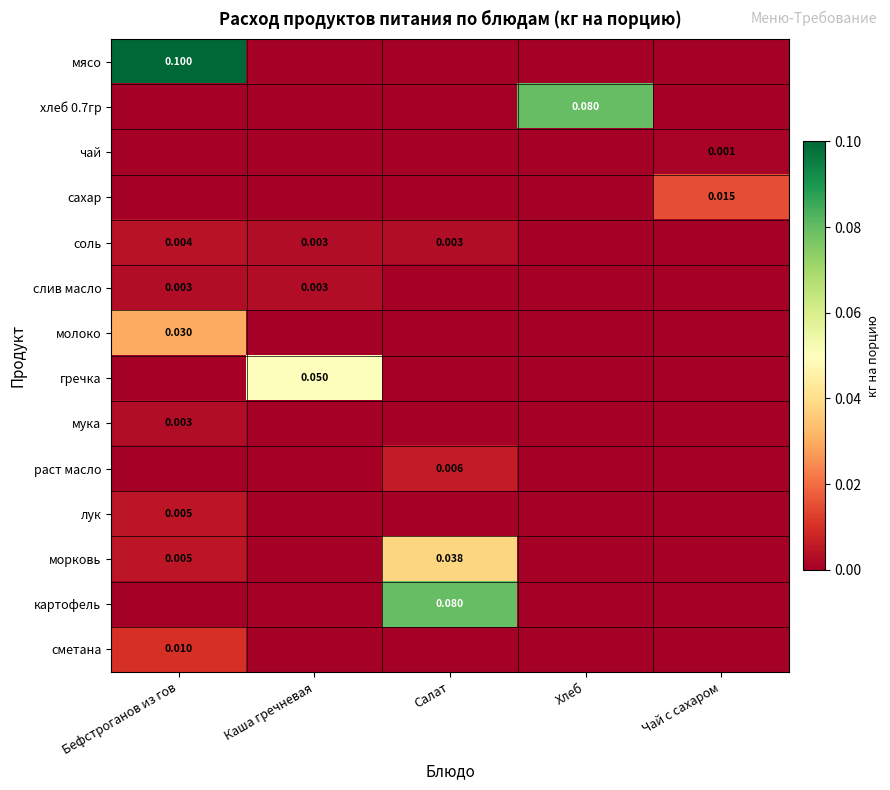

What is the spread (max minus min) of values at Хлеб?

0.1